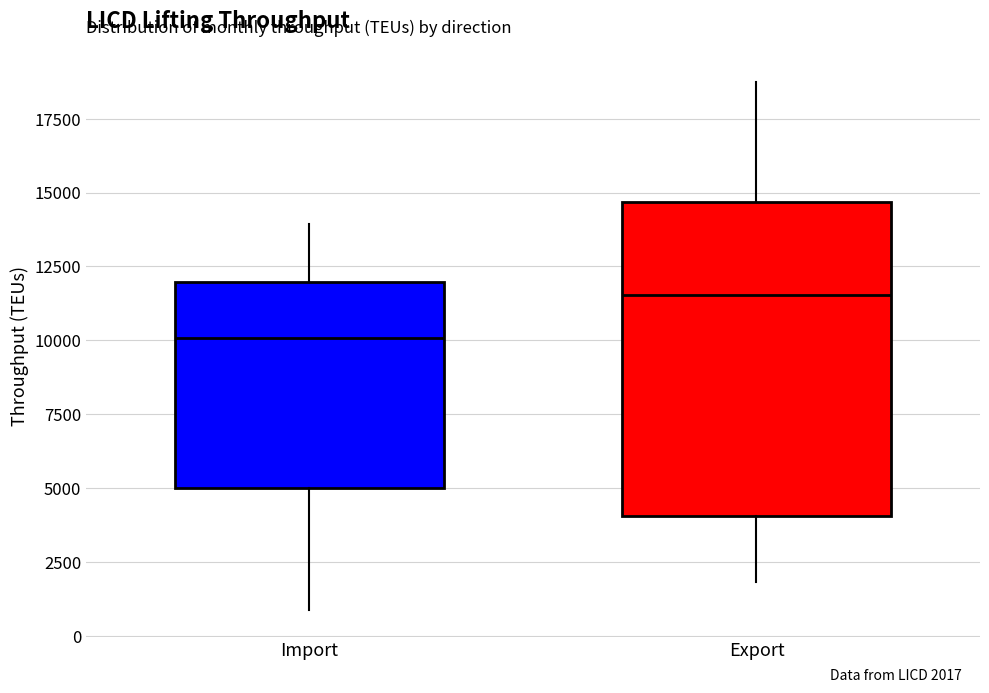

Comparing the boxes themselves (not the whiskers), which one is the tallest?

Export